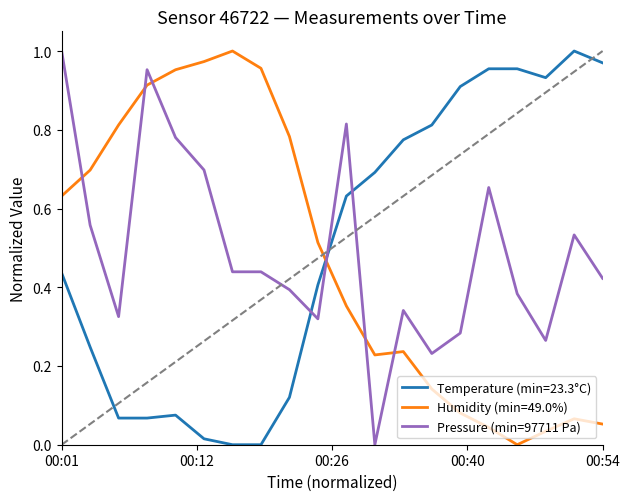

Which series ends up on top after the final intersection of Humidity (min=49.0%) and Temperature (min=23.3°C)?

Temperature (min=23.3°C)